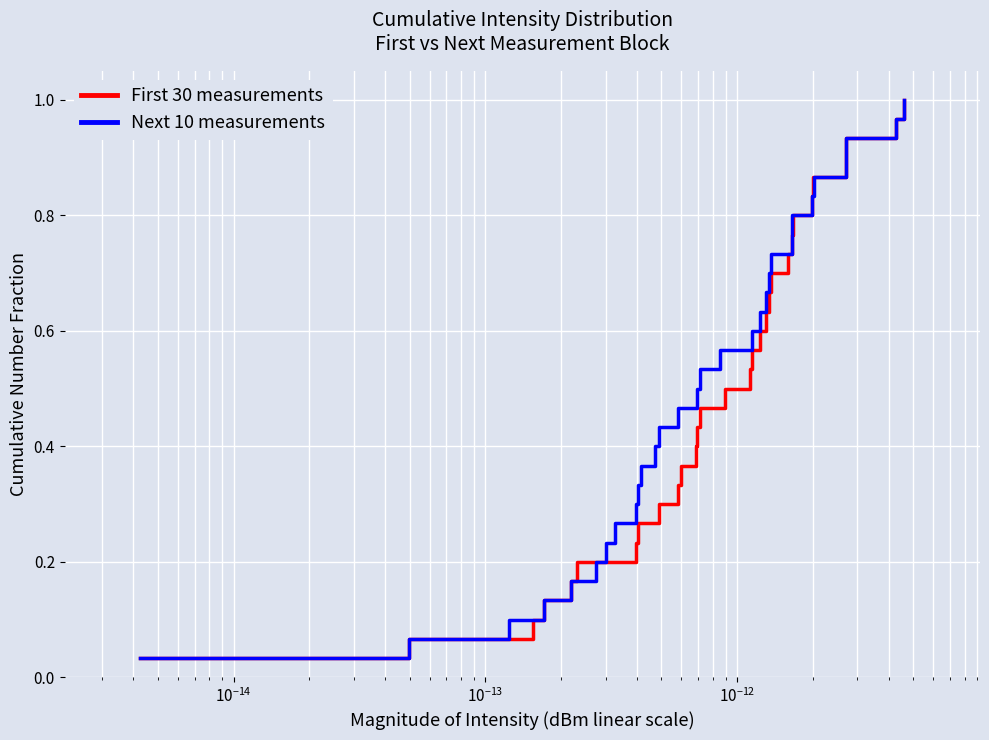

Reading right to left, extract all data points from this chart.

First 30 measurements: 1.0	1.0	0.9	0.9	0.9	0.8	0.8	0.8	0.7	0.7	0.7	0.6	0.6	0.6	0.5	0.5	0.5	0.4	0.4	0.4	0.3	0.3	0.3	0.2	0.2	0.2	0.1	0.1	0.1	0.0
Next 10 measurements: 1.0	1.0	0.9	0.9	0.9	0.8	0.8	0.8	0.7	0.7	0.7	0.6	0.6	0.6	0.5	0.5	0.5	0.4	0.4	0.4	0.3	0.3	0.3	0.2	0.2	0.2	0.1	0.1	0.1	0.0